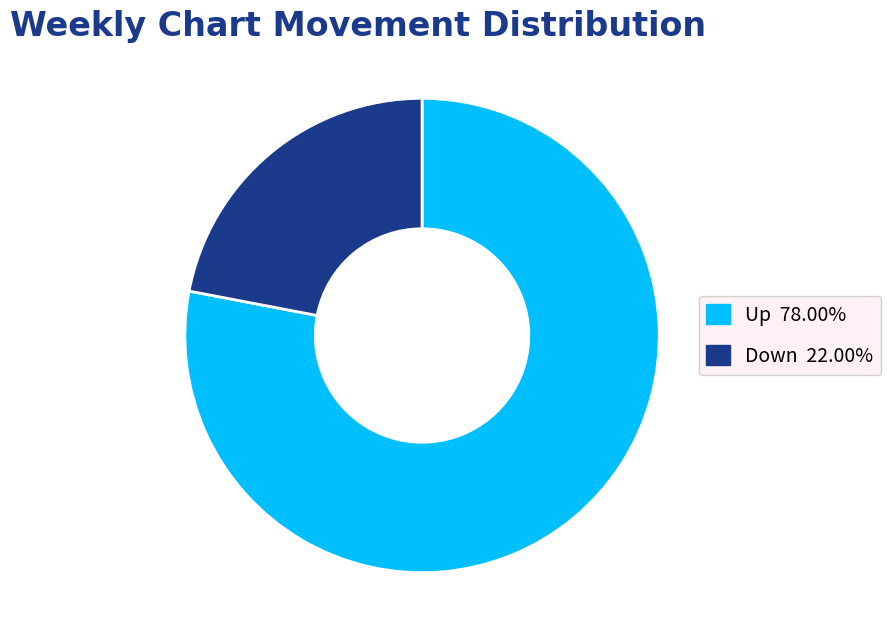

Is there a majority slice in this chart?

Yes